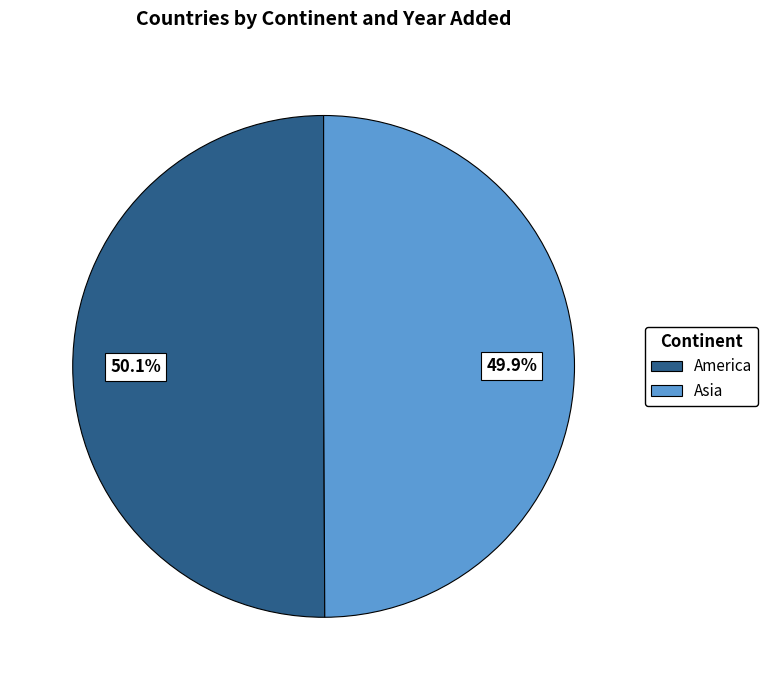

The Asia slice represents 50% of the pie. True or false?

True